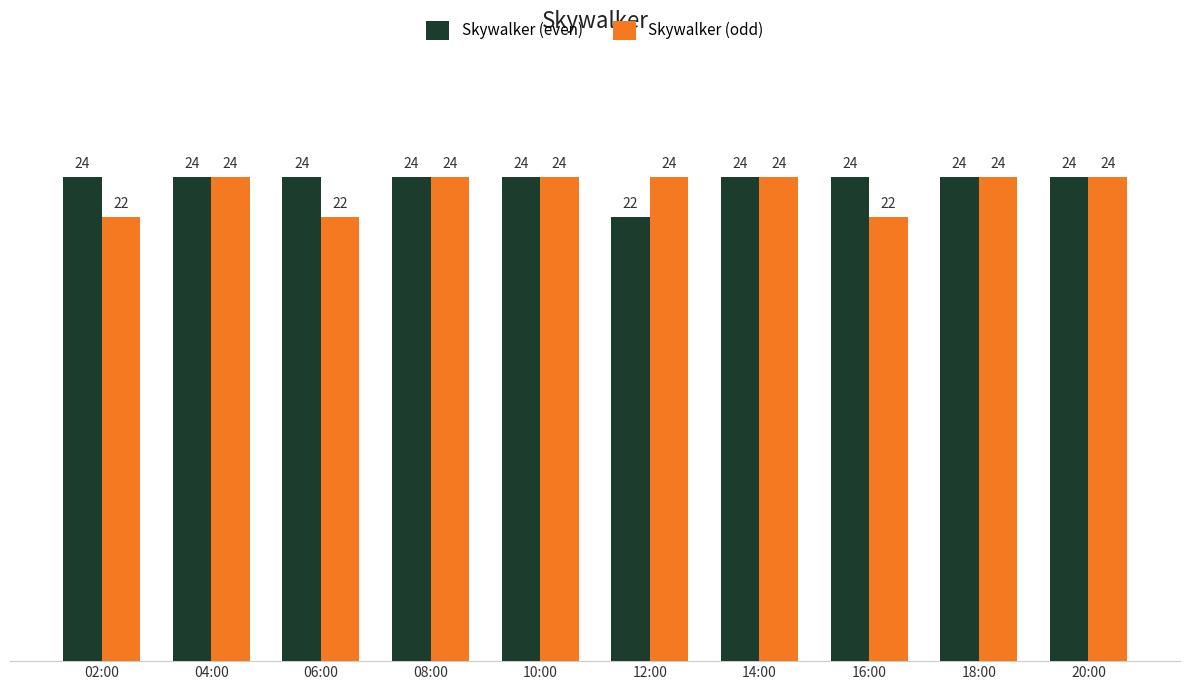

Reading right to left, what are all the values shown in this chart?

Skywalker (even): 20:00=24	18:00=24	16:00=24	14:00=24	12:00=22	10:00=24	08:00=24	06:00=24	04:00=24	02:00=24
Skywalker (odd): 20:00=24	18:00=24	16:00=22	14:00=24	12:00=24	10:00=24	08:00=24	06:00=22	04:00=24	02:00=22